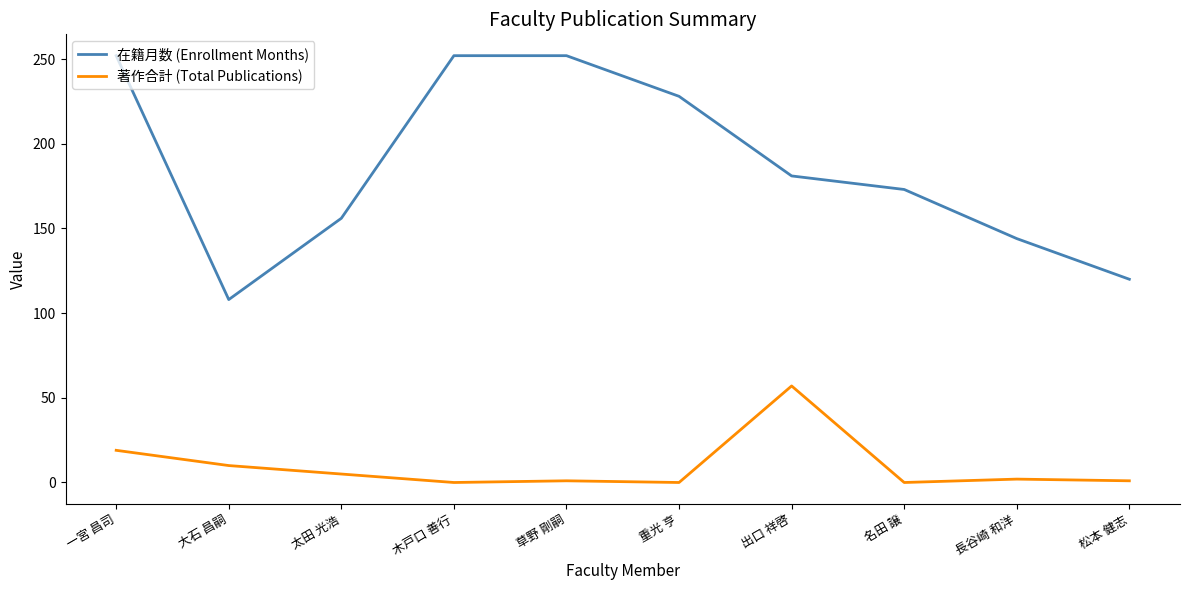

At which label does 著作合計 (Total Publications) reach its peak?

出口 祥啓